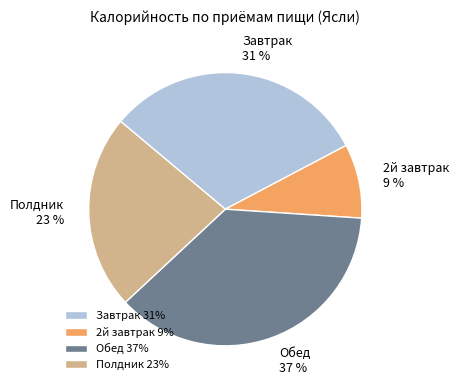

Which slice is the smallest?

2й завтрак